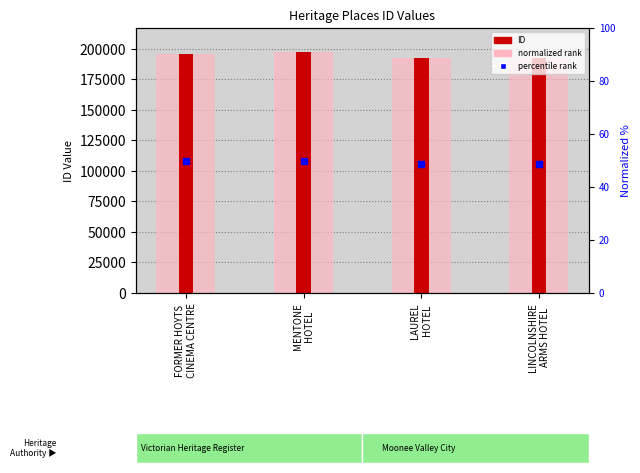

At which label is normalized rank closest to 194876?

FORMER HOYTS
CINEMA CENTRE